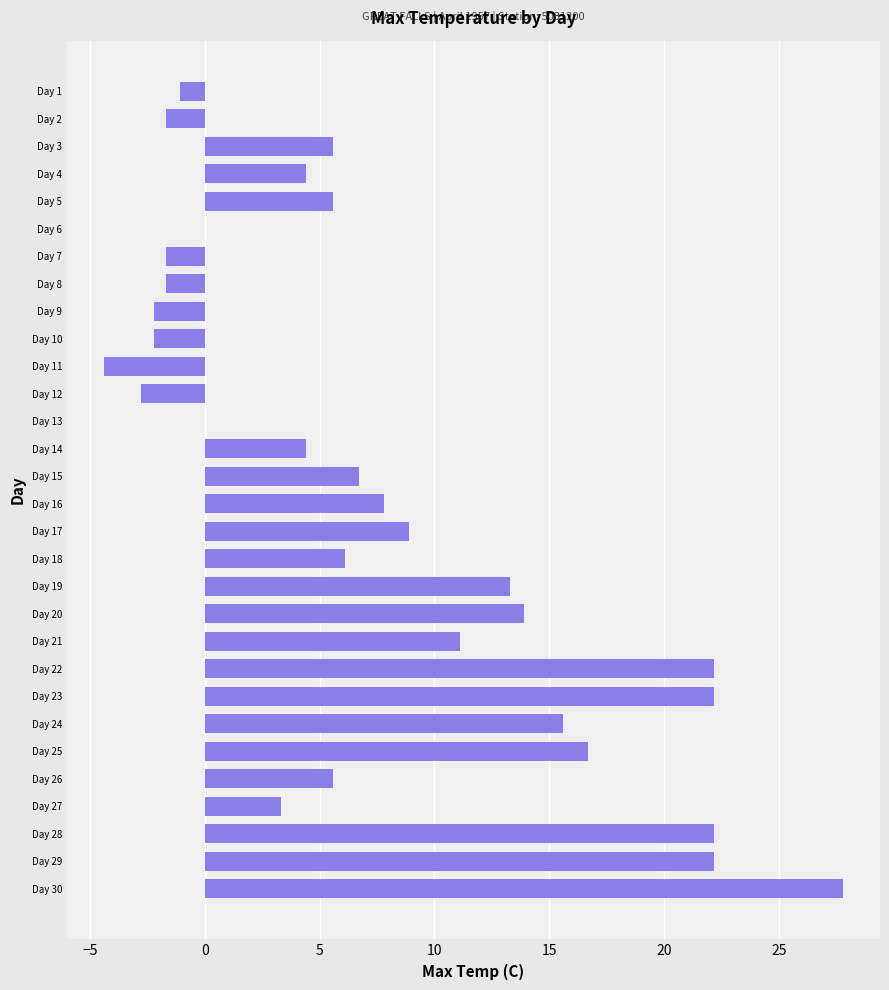

Is it true that the value at Day 14 is 6.4?

False